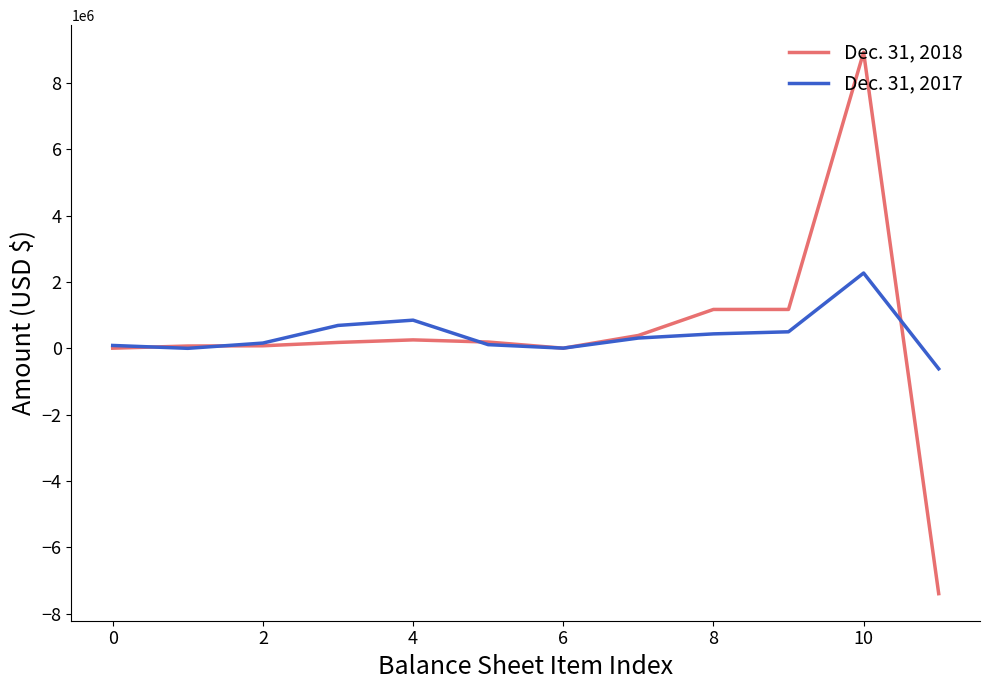

Which series has the widest spread of values?

Dec. 31, 2018